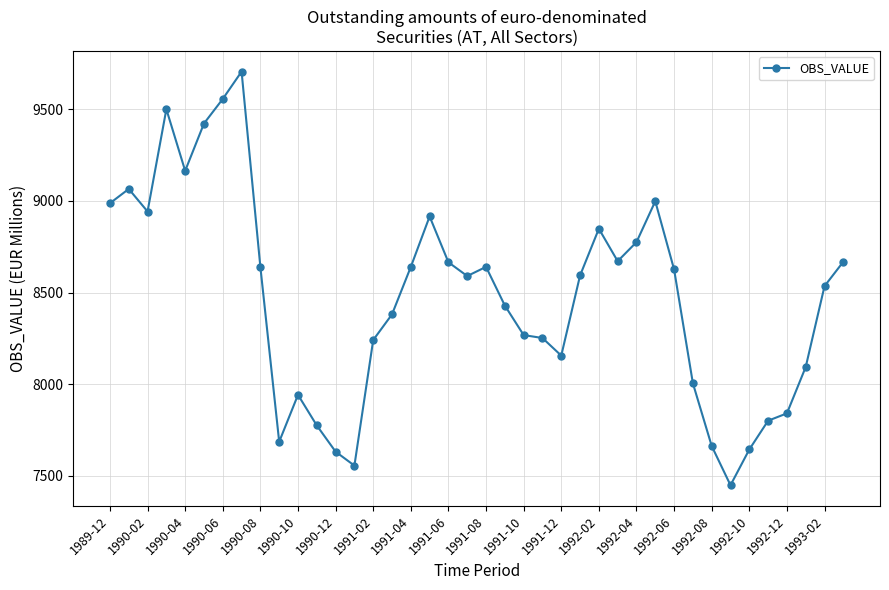

What is the maximum value shown in the chart?

9705